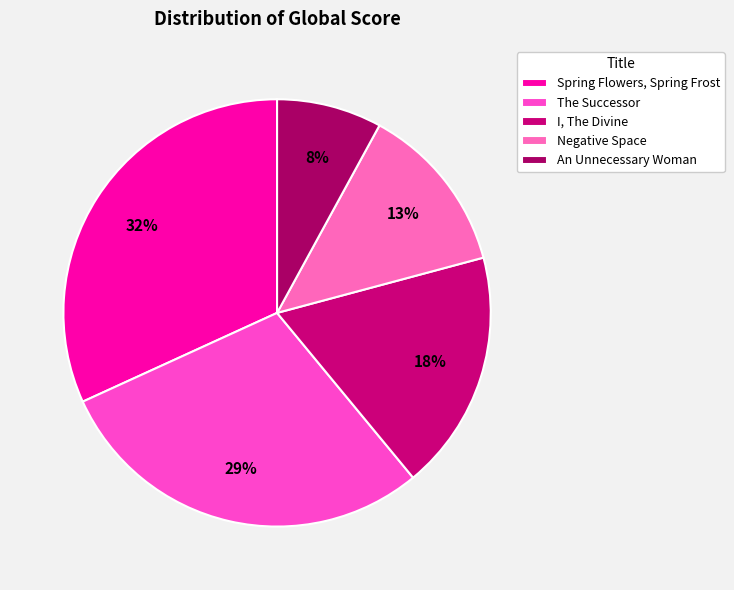

To the nearest percent, what is the difference between the largest and smallest slice percentages?

24%